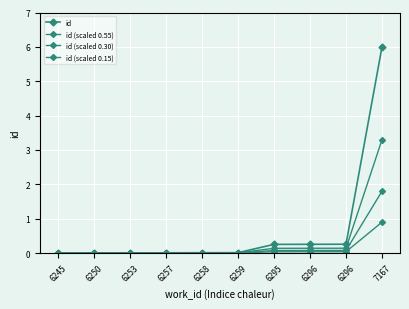

Reading left to right, what are all the values shown in this chart?

id: 0.0	0.0	0.0	0.0	0.0	0.0	0.3	0.3	0.3	6.0
id (scaled 0.55): 0.0	0.0	0.0	0.0	0.0	0.0	0.1	0.1	0.1	3.3
id (scaled 0.30): 0.0	0.0	0.0	0.0	0.0	0.0	0.1	0.1	0.1	1.8
id (scaled 0.15): 0.0	0.0	0.0	0.0	0.0	0.0	0.0	0.0	0.0	0.9